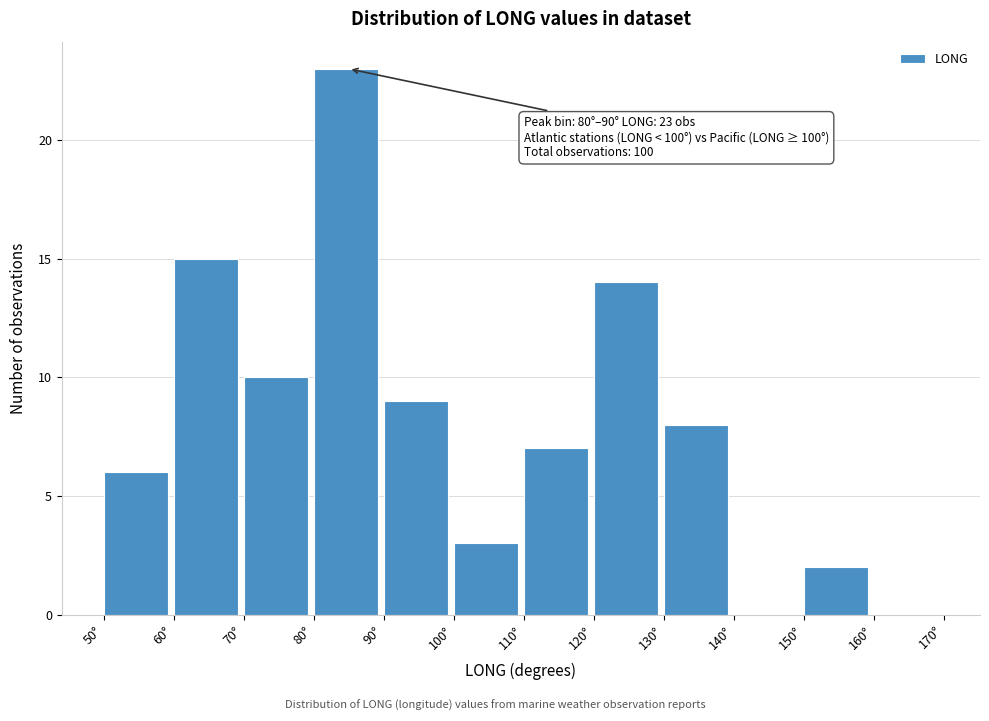

Over which range of the x-axis is the bar tallest?

80 to 90